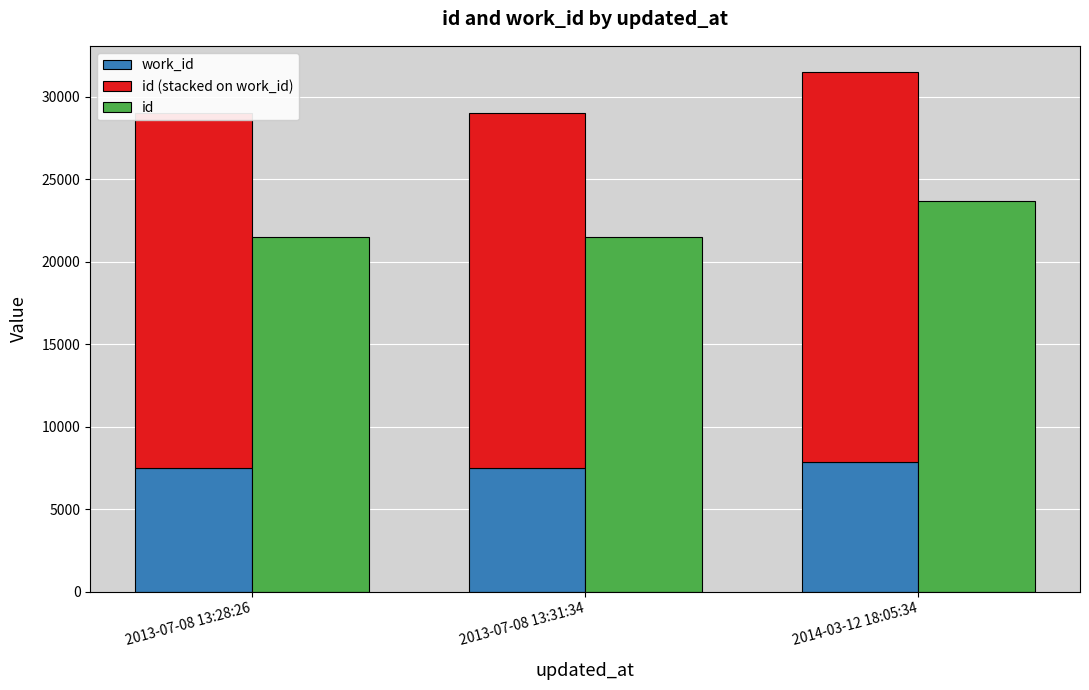

Is the value of id (stacked on work_id) at 2013-07-08 13:28:26 greater than the value of id at 2014-03-12 18:05:34?

No